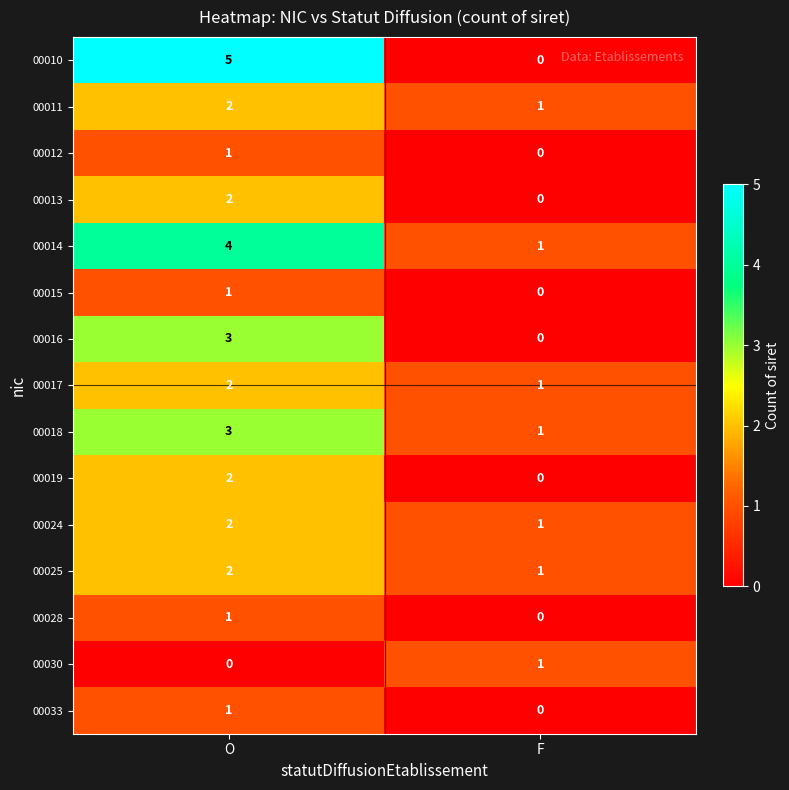

Reading left to right, extract all data points from this chart.

00010: 5	0
00011: 2	1
00012: 1	0
00013: 2	0
00014: 4	1
00015: 1	0
00016: 3	0
00017: 2	1
00018: 3	1
00019: 2	0
00024: 2	1
00025: 2	1
00028: 1	0
00030: 0	1
00033: 1	0